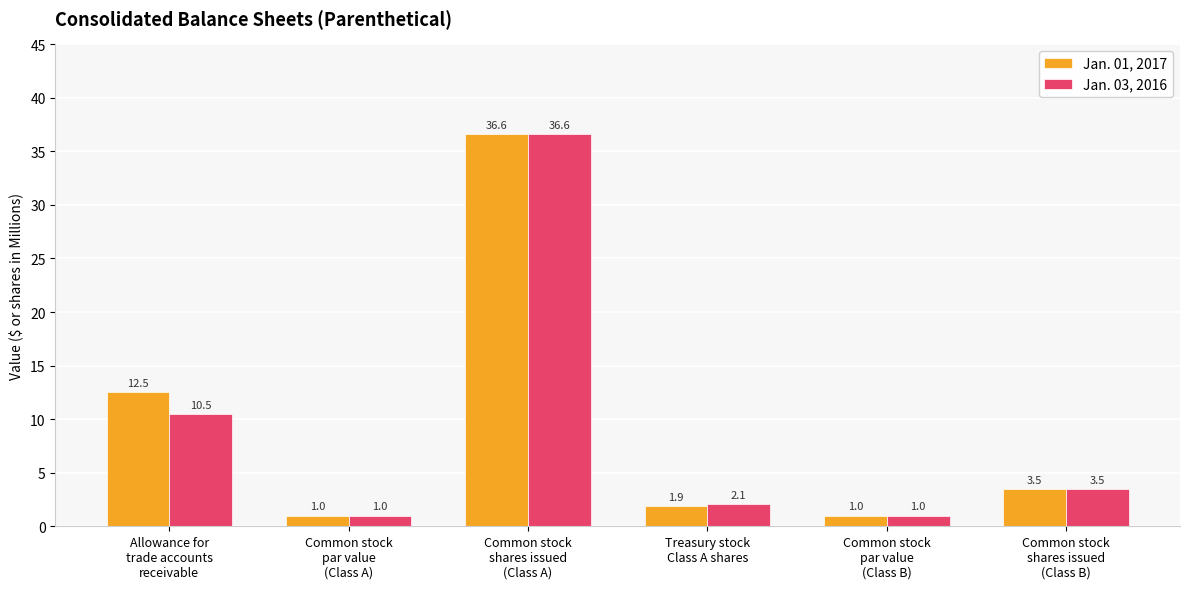

Are the bars grouped side by side (vs. stacked)?

Yes